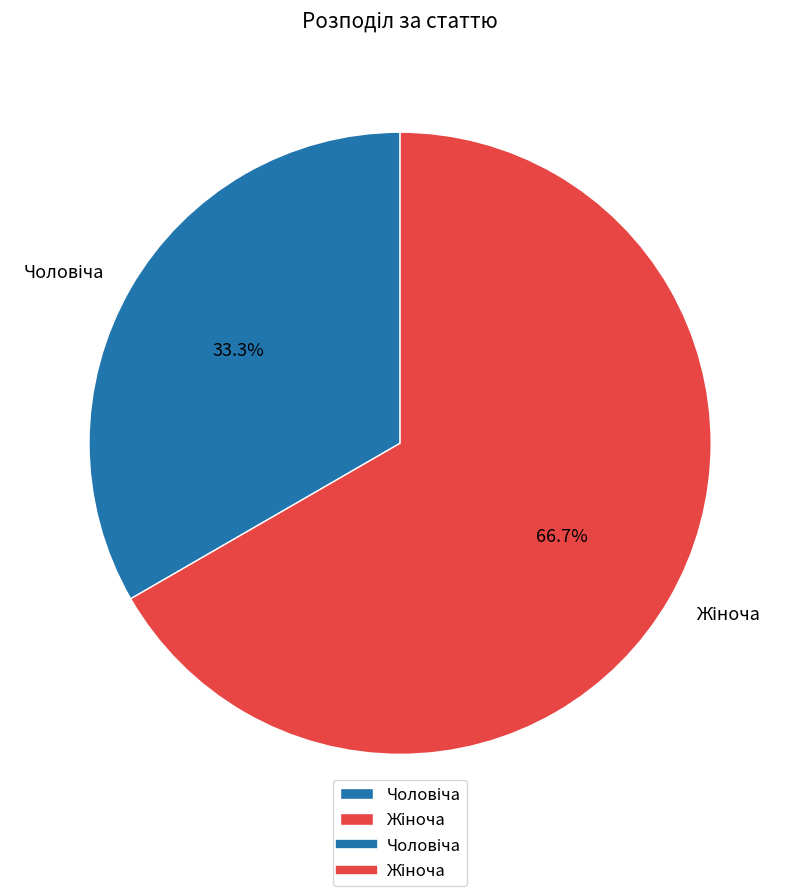

To the nearest percent, what is the difference between the largest and smallest slice percentages?

33%